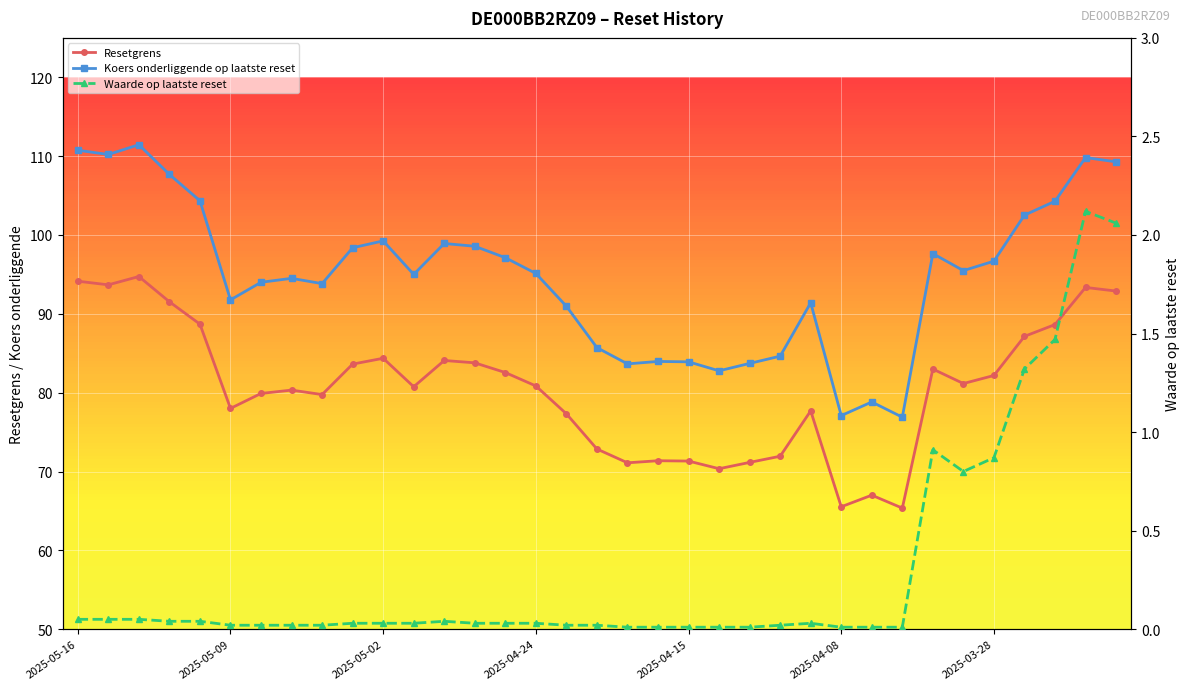

Is this an area chart (filled region under the line)?

No